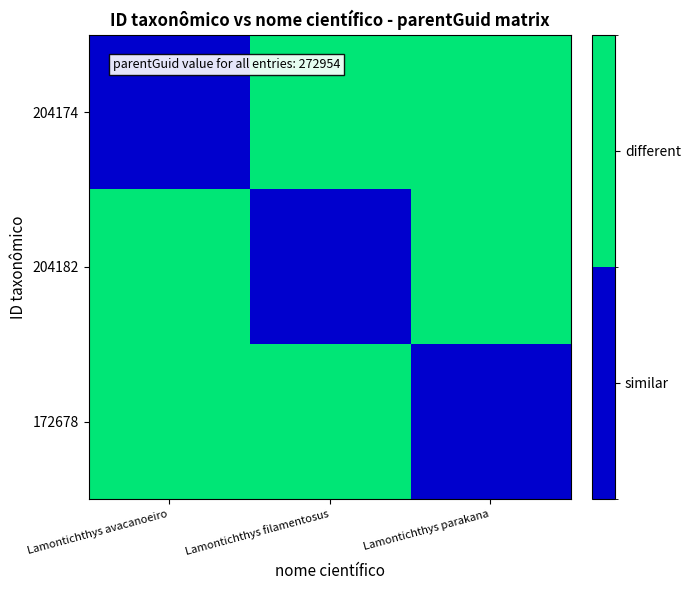

Between Lamontichthys filamentosus and Lamontichthys avacanoeiro, which is larger?

Lamontichthys filamentosus